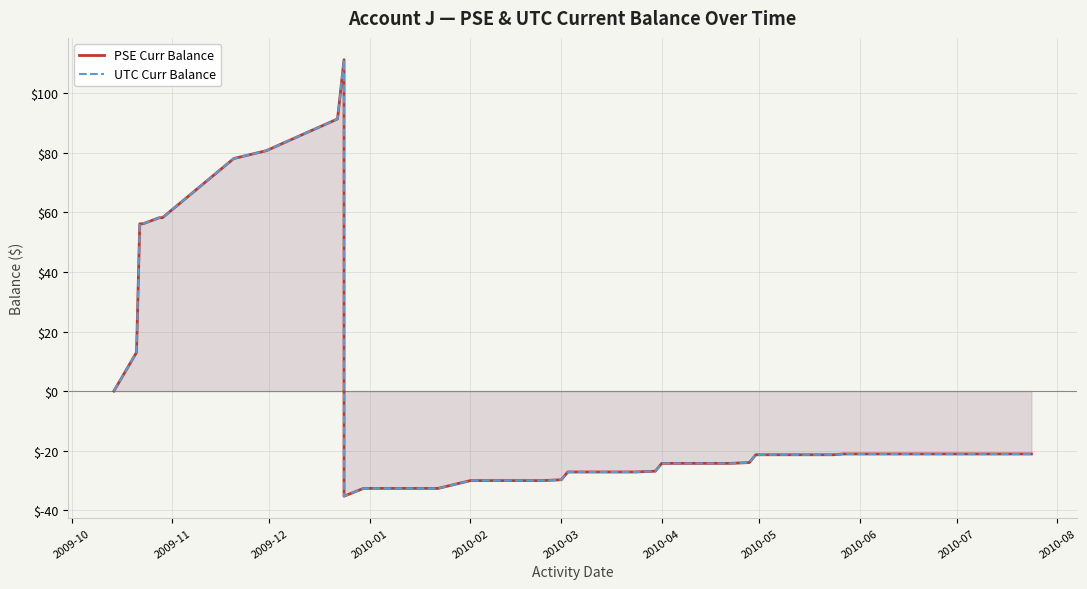

What is the value of the PSE Curr Balance point at the 27th from the left?

-24.0